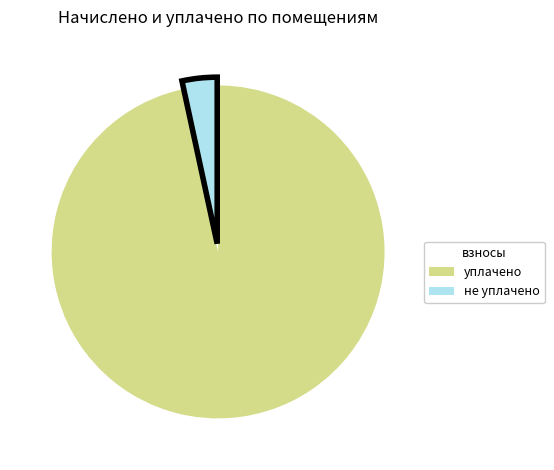

Is there a majority slice in this chart?

Yes